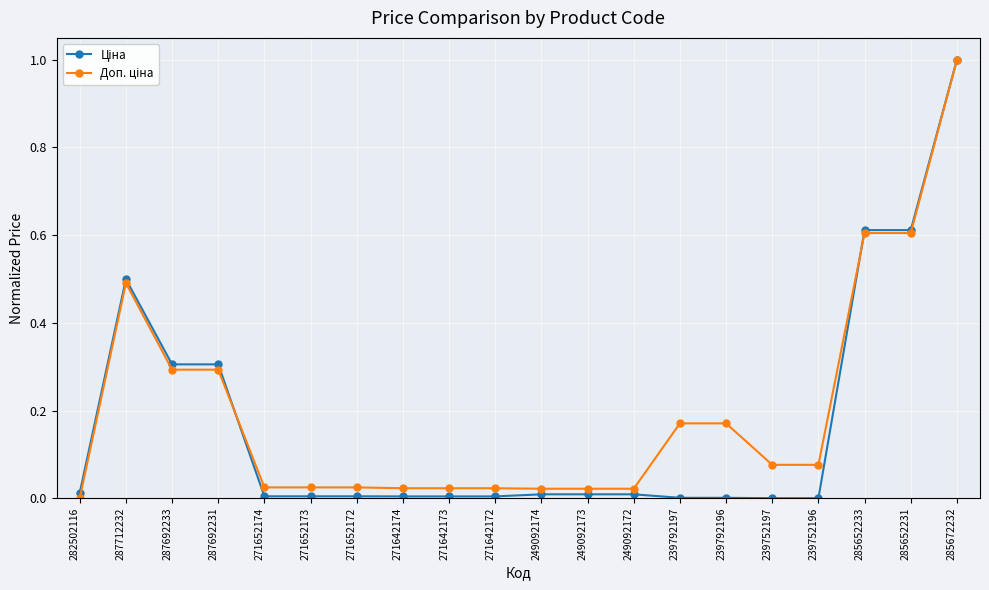

At which category is the sum across all series the highest?

285672232